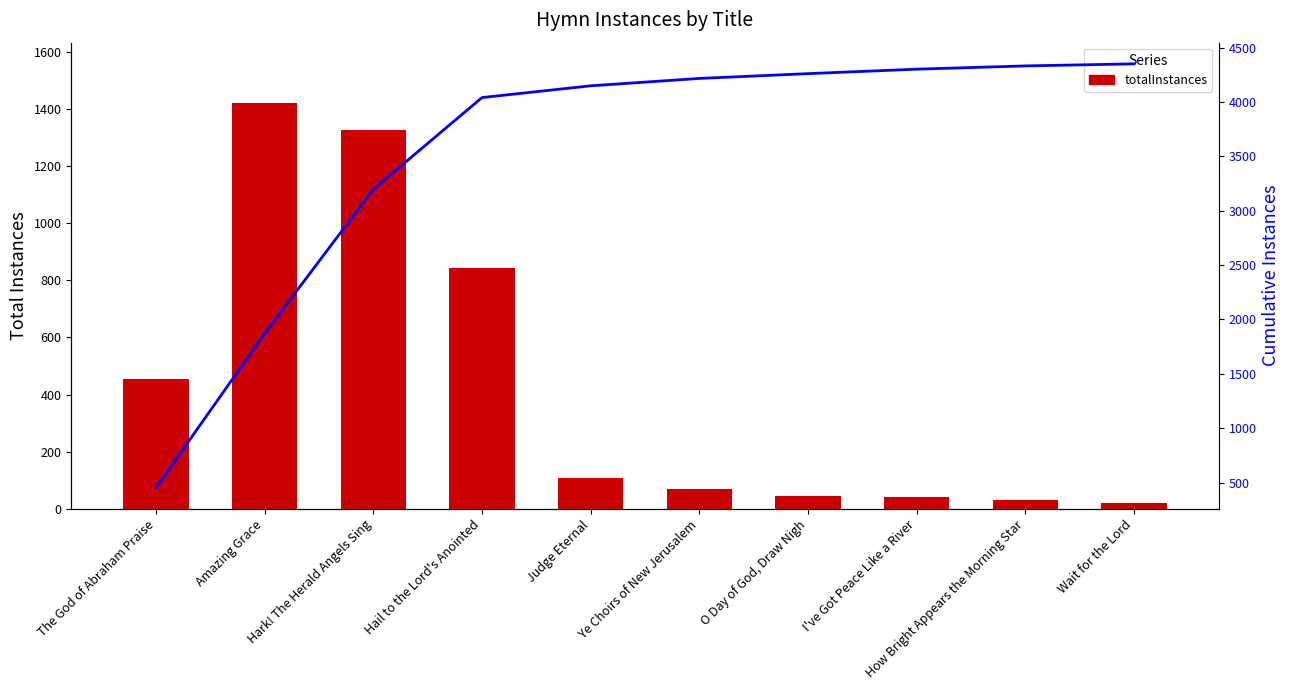

What is the label of the 7th bar from the left?

O Day of God, Draw Nigh